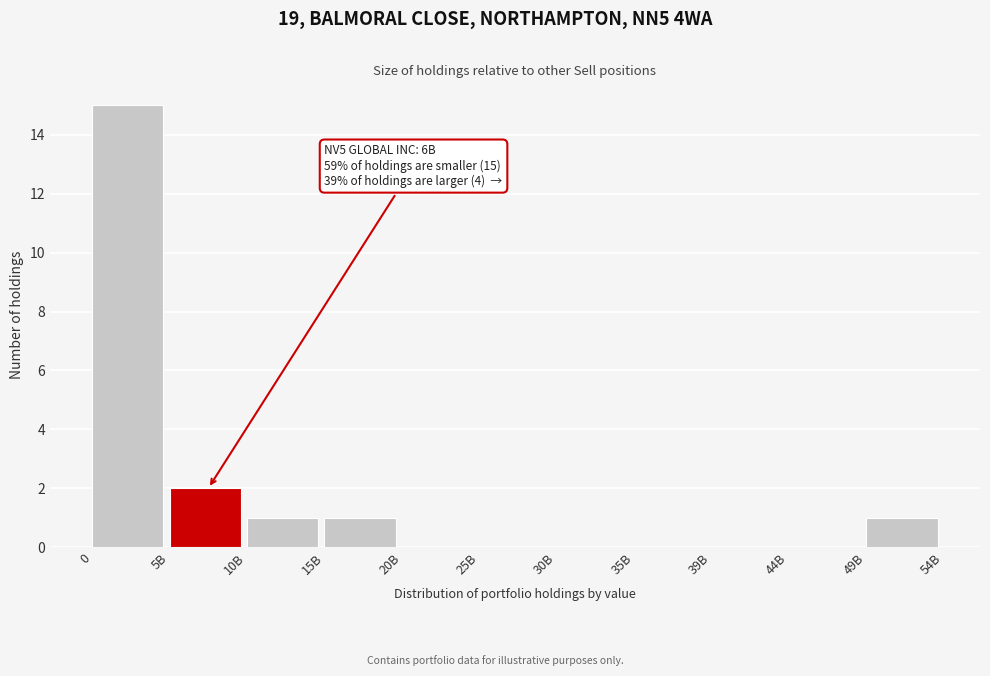

Reading right to left, extract all data points from this chart.

49B=1	44B=0	39B=0	35B=0	30B=0	25B=0	20B=0	15B=1	10B=1	5B=2	0=15